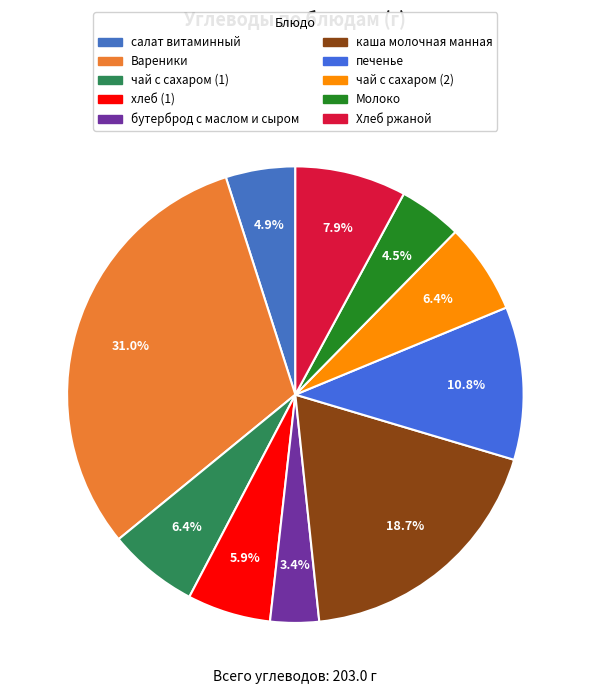

Is it true that Вареники is 31% of the pie?

True